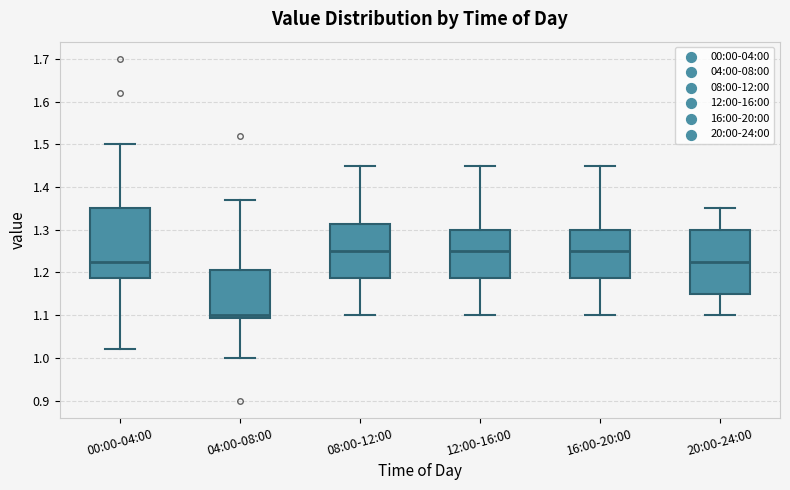

Reading left to right, read every box against the y-axis: the position of its median line, the range the box covers, and the ends of its whiskers. The values are not printed on the chart, so give them approximately, as read against the axis.

00:00-04:00: median 1.23, box 1.19 to 1.35, whiskers 1.02 to 1.50
04:00-08:00: median 1.10, box 1.09 to 1.21, whiskers 1.00 to 1.37
08:00-12:00: median 1.25, box 1.19 to 1.31, whiskers 1.10 to 1.45
12:00-16:00: median 1.25, box 1.19 to 1.30, whiskers 1.10 to 1.45
16:00-20:00: median 1.25, box 1.19 to 1.30, whiskers 1.10 to 1.45
20:00-24:00: median 1.23, box 1.15 to 1.30, whiskers 1.10 to 1.35